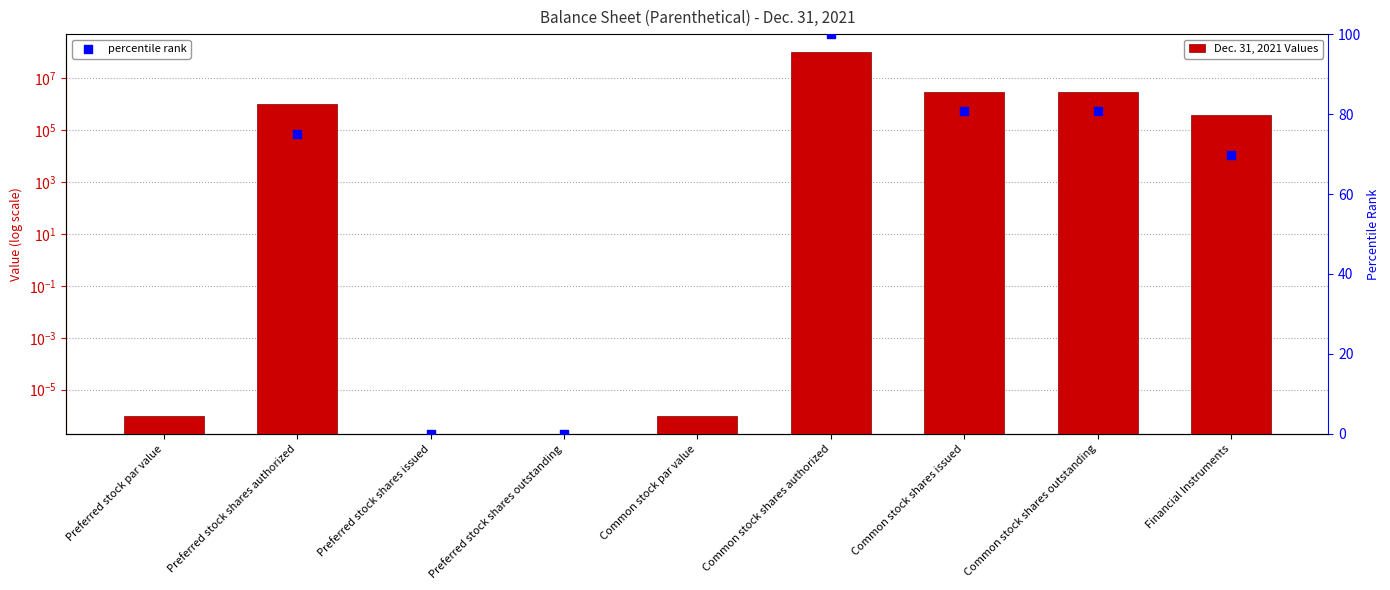

At how many categories does at least one series exceed 86887229?

1